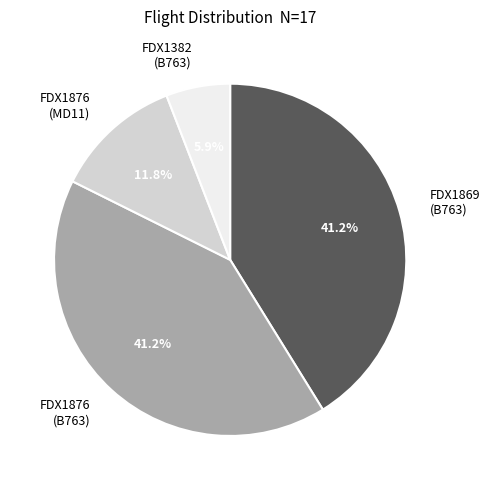

Is FDX1876 (MD11) the majority of the pie?

No